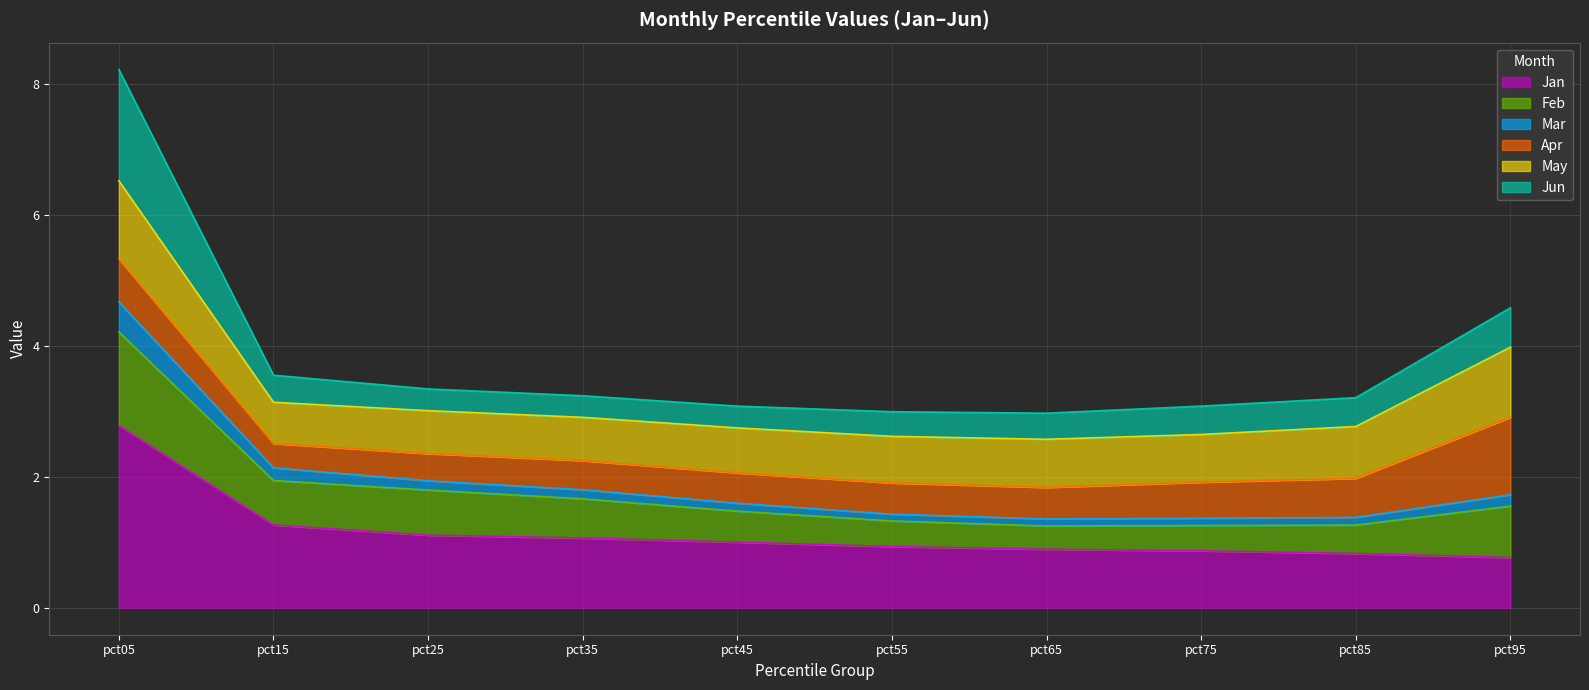

Where does the Feb series first go above 2?

pct05